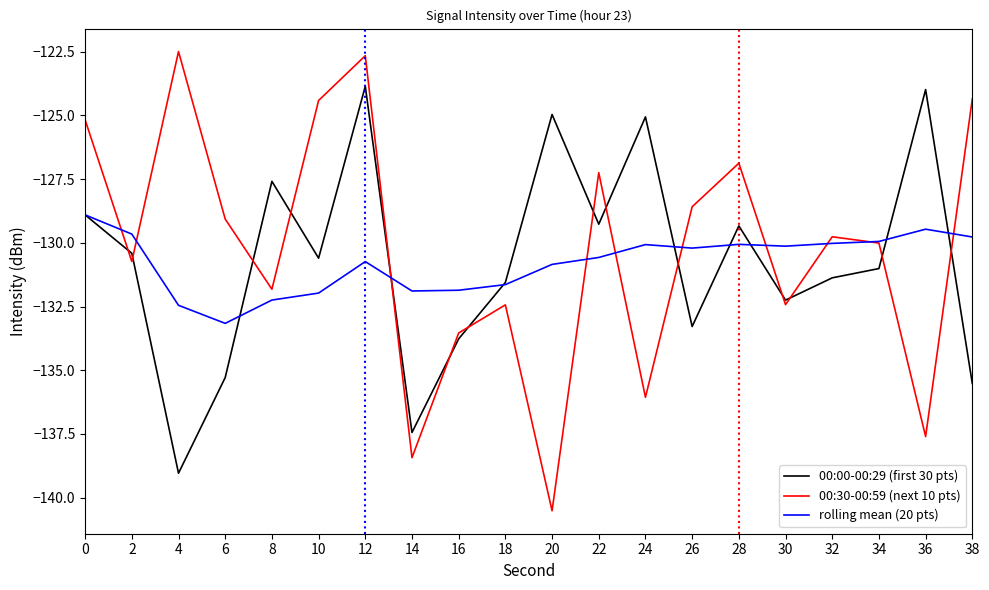

What is the difference between the rolling mean (20 pts) values at 18 and 38?

1.9